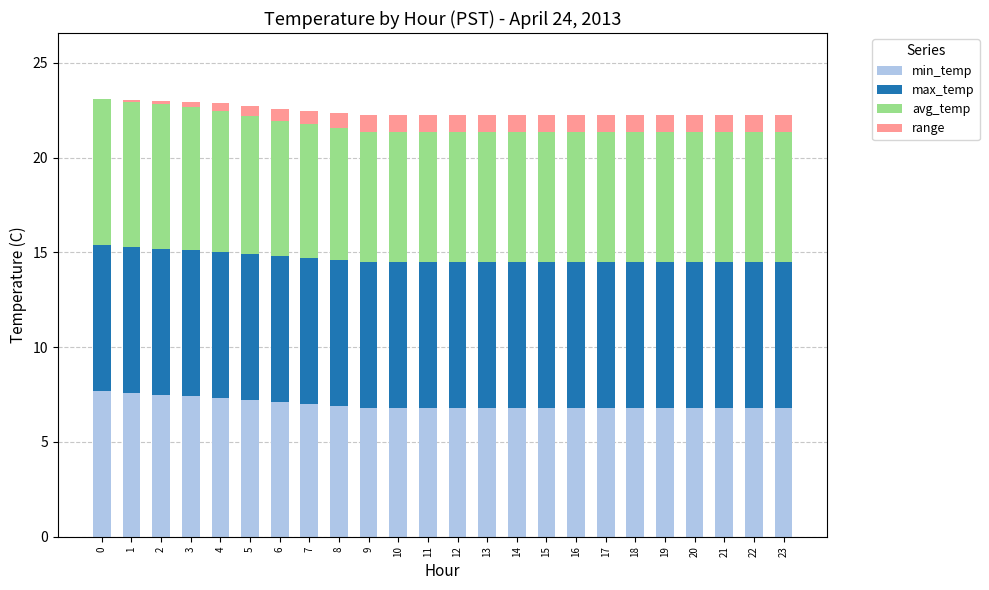

Is it true that min_temp equals 10.8 at 20?

False